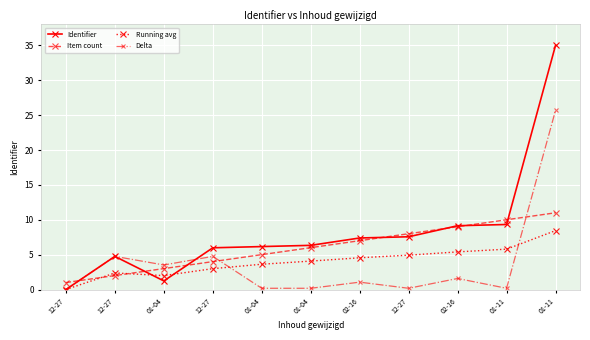

Where do Running avg and Identifier first cross each other?

12-27 and 01-04